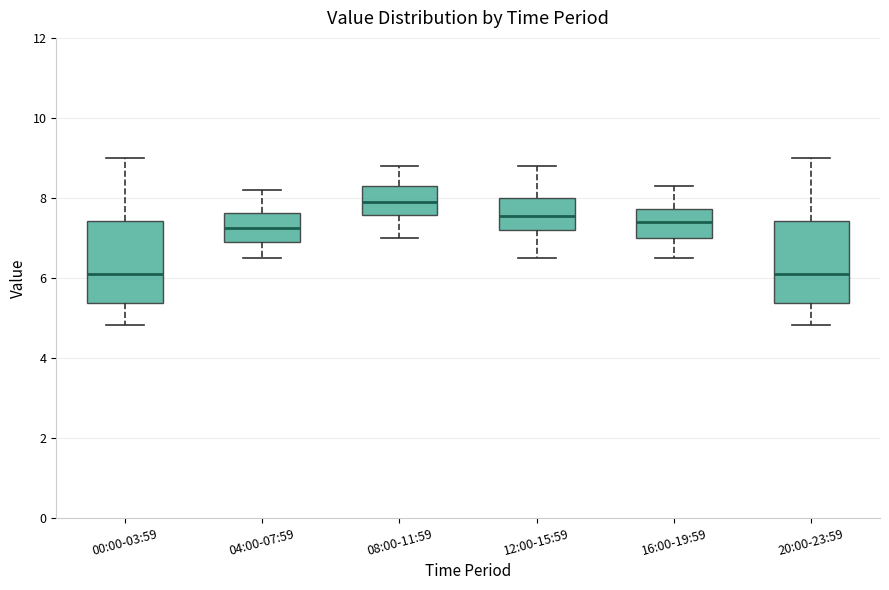

Which box's median line is the highest?

08:00-11:59